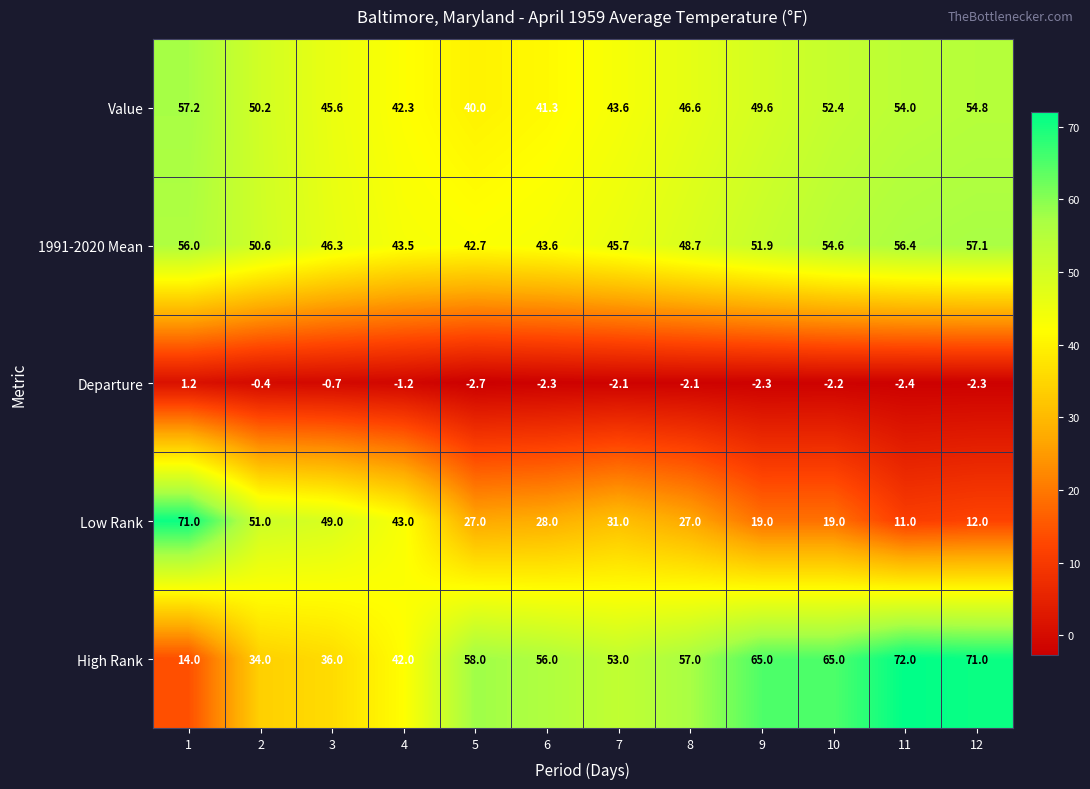

What is the difference between the highest and lowest values at 12?

73.3